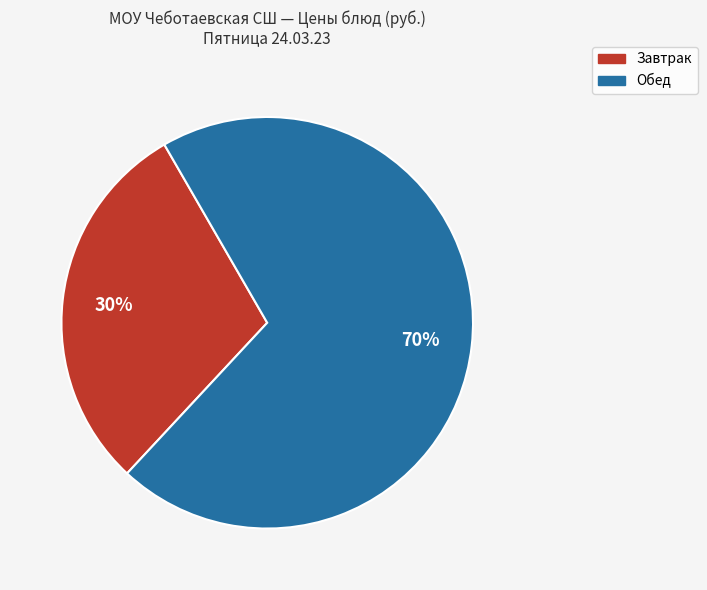

To the nearest percent, what is the average slice percentage?

50%